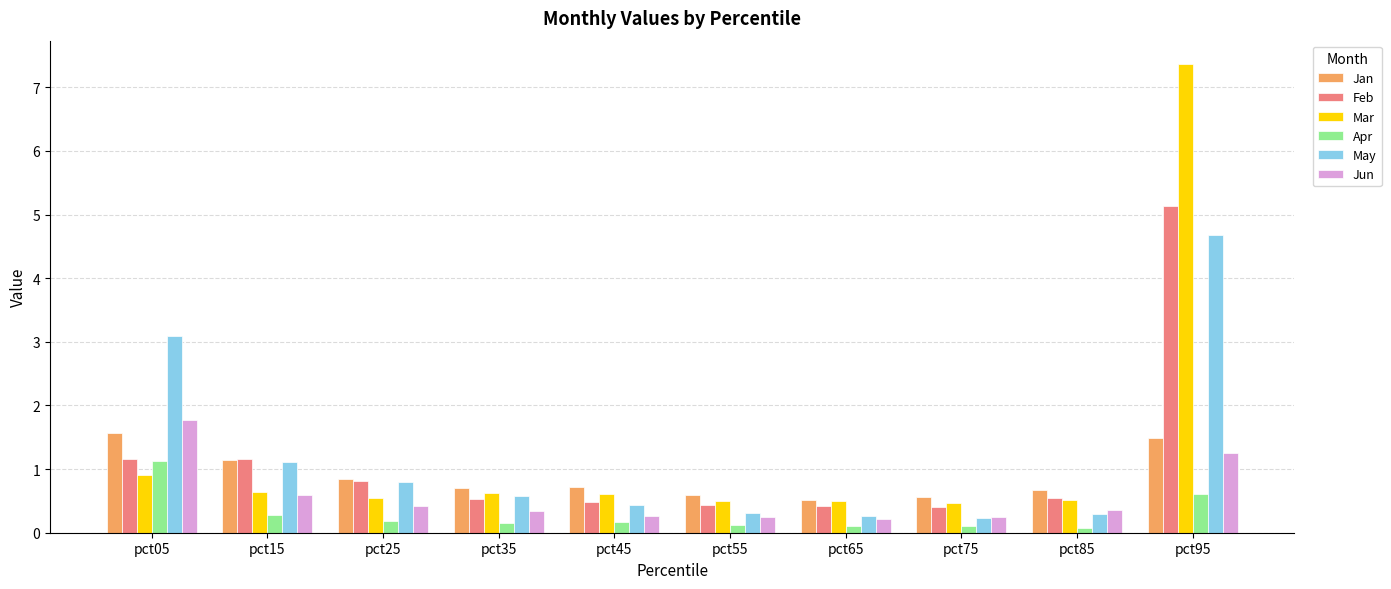

What is the sum of all Mar values?

12.7